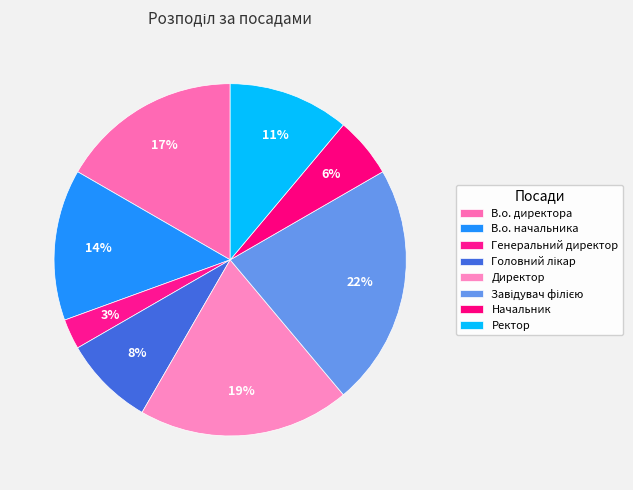

To the nearest percent, what is the average slice percentage?

12%